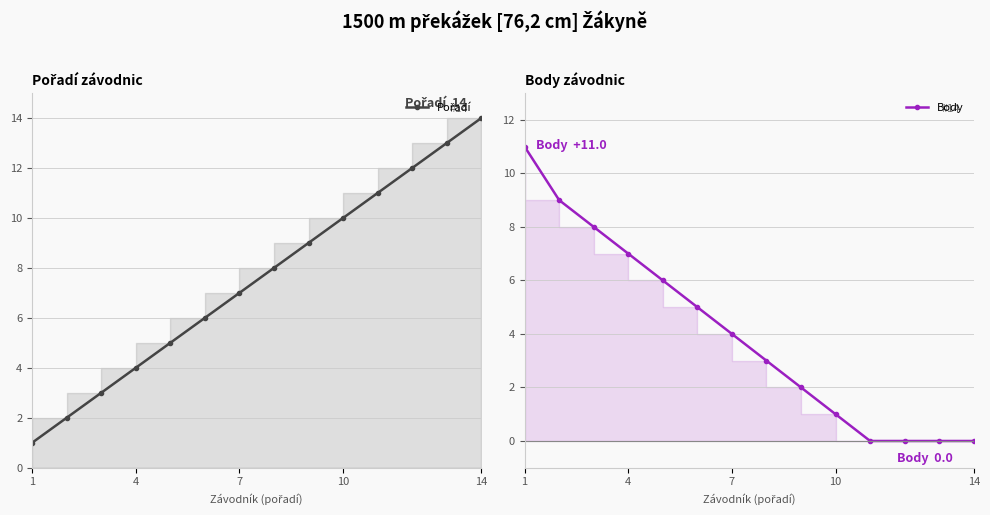

How many data points in Pořadí are less than 8?

7